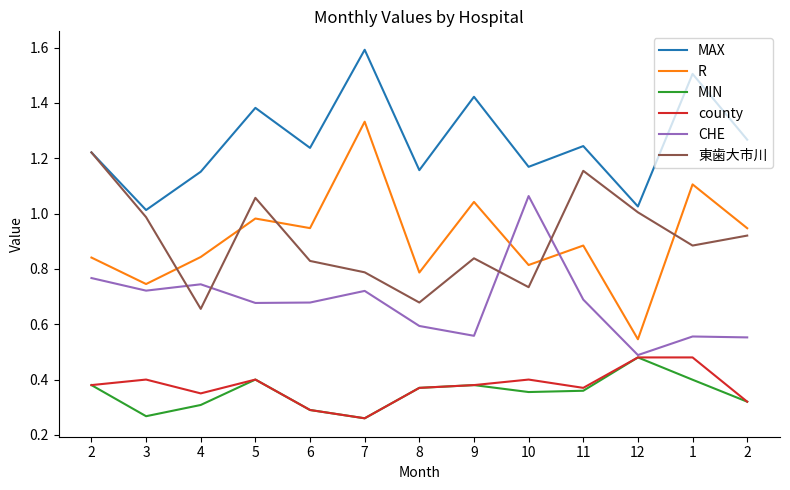

What is the maximum value for 東歯大市川?

1.2